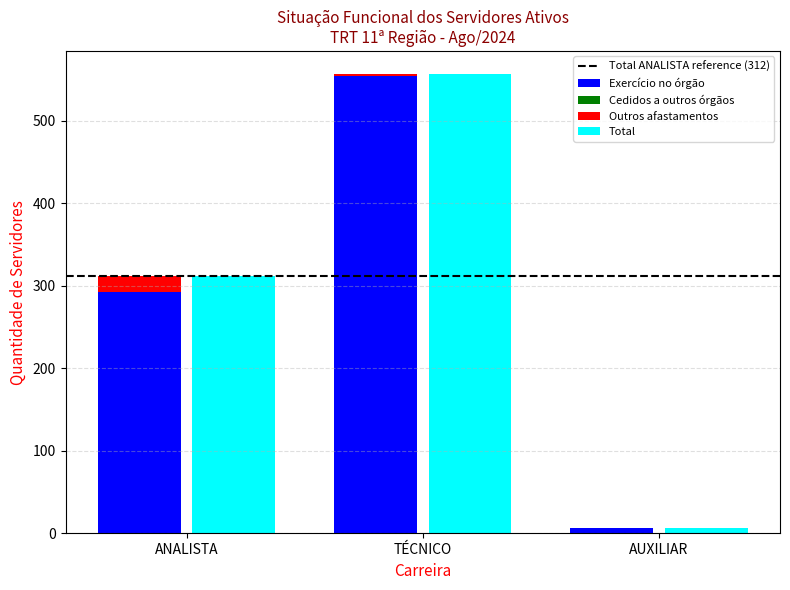

At which label is Cedidos a outros órgãos closest to 0?

TÉCNICO